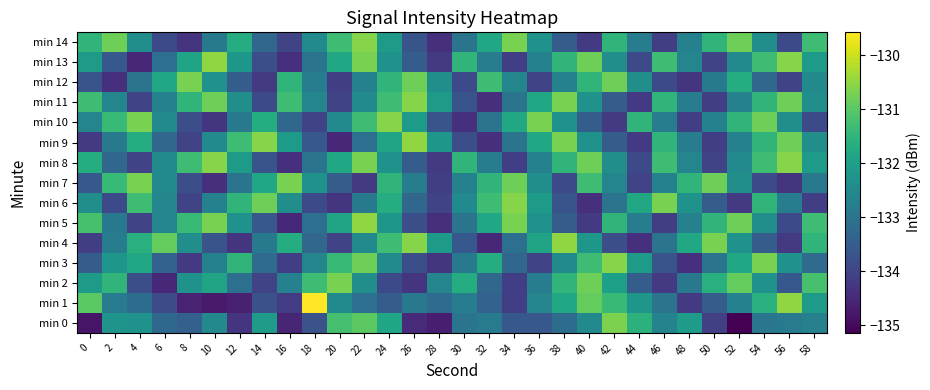

At 50, list the series in order from smallest to largest.

min 9, min 11, min 0, min 8, min 13, min 1, min 6, min 3, min 12, min 10, min 2, min 5, min 14, min 7, min 4